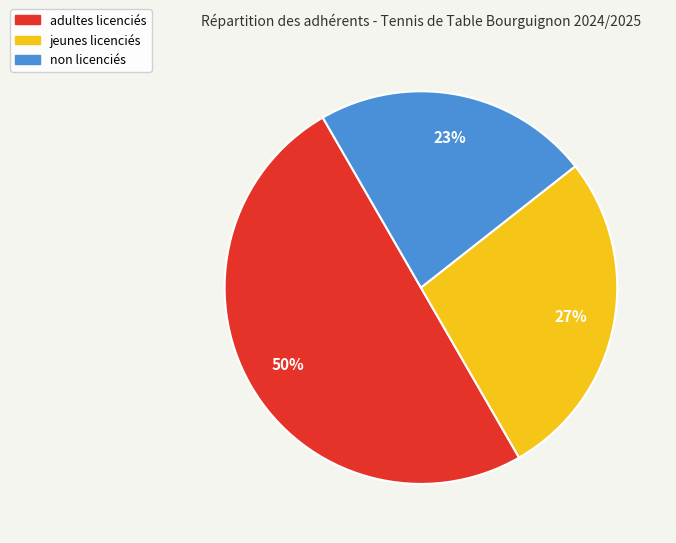

Does jeunes licenciés represent more than half of the total?

No